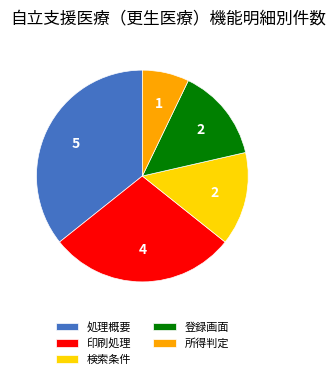

Is it true that 所得判定 is 7% of the pie?

True